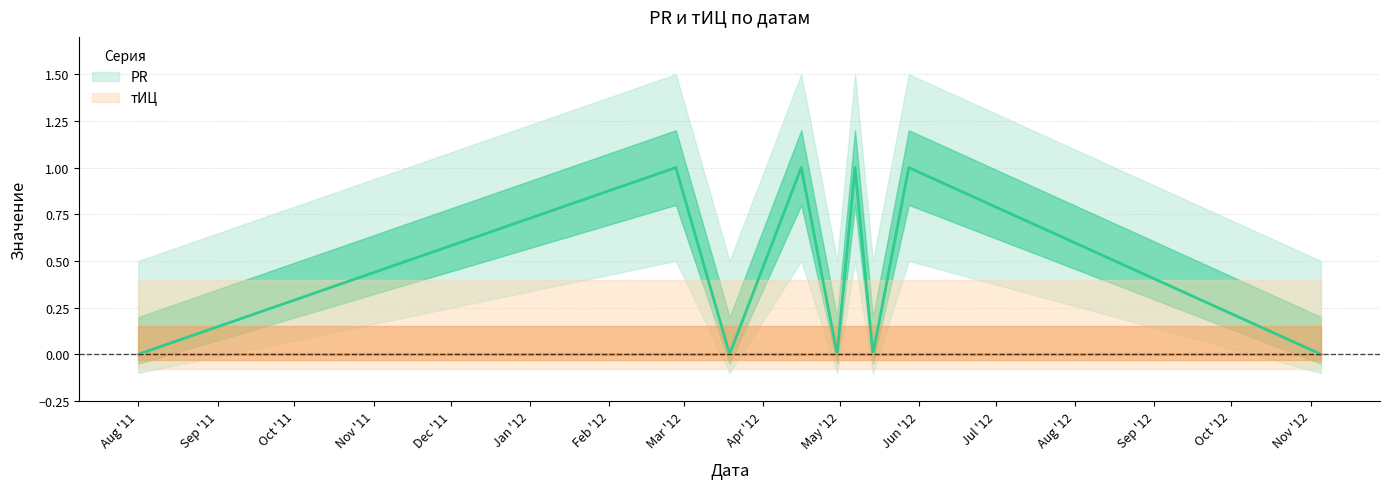

What is the label of the 4th point from the left?

2012-04-16